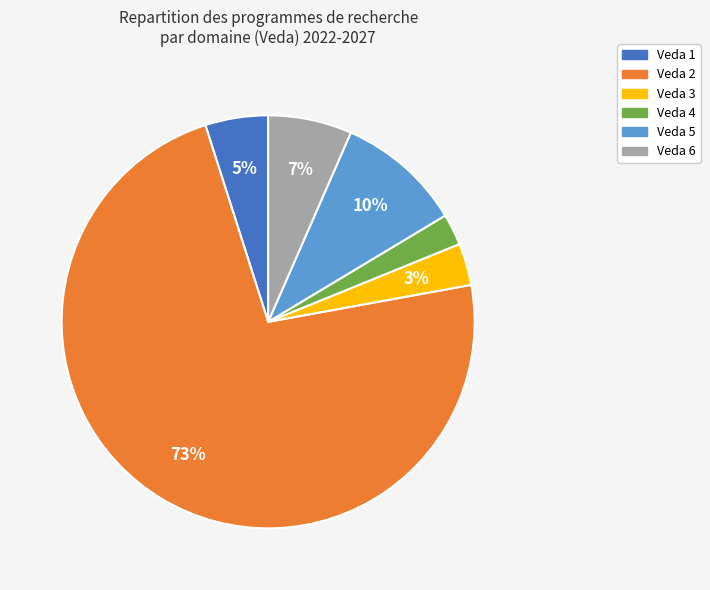

What is the majority slice?

Veda 2